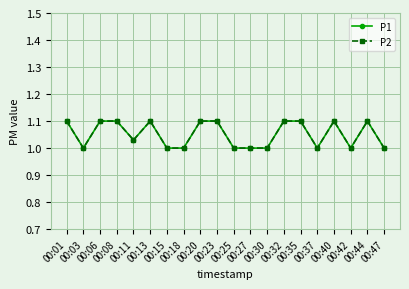

What is the average value of the P2 series?

1.1